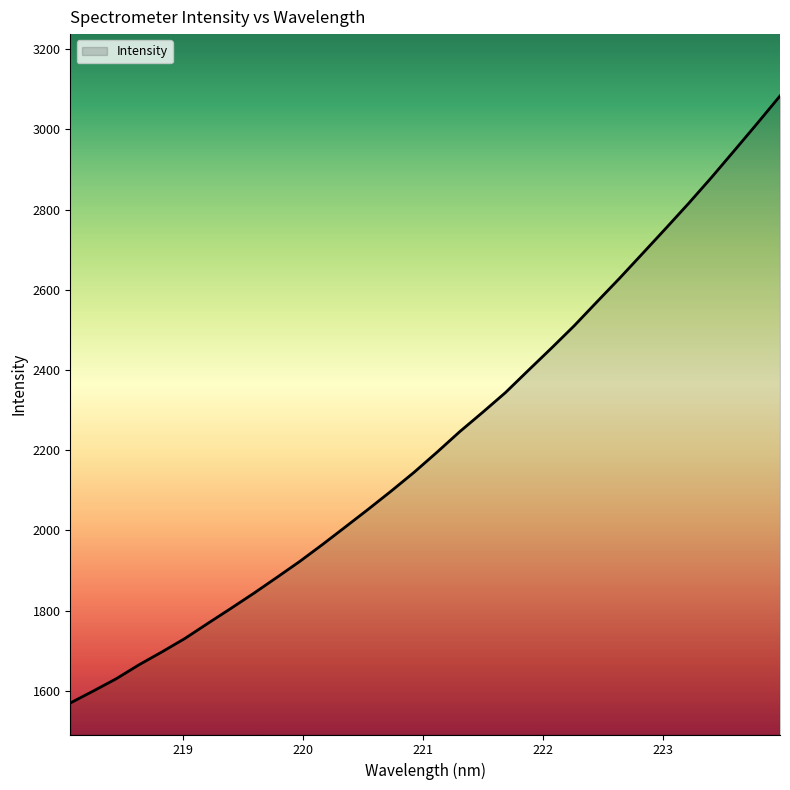

What is the average value?

2225.2